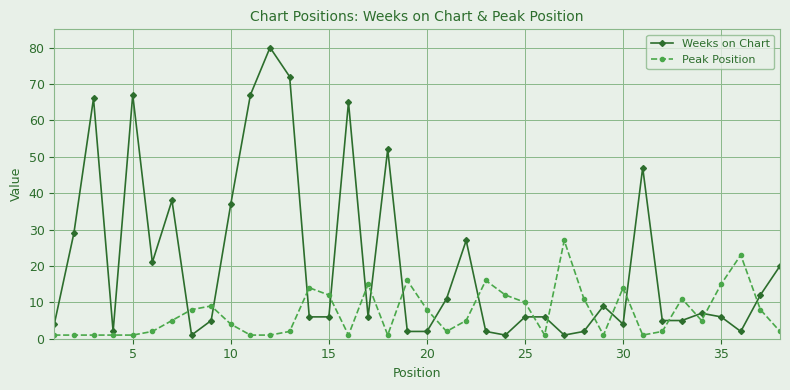

What is the value of the Peak Position point at the 14th from the left?

14